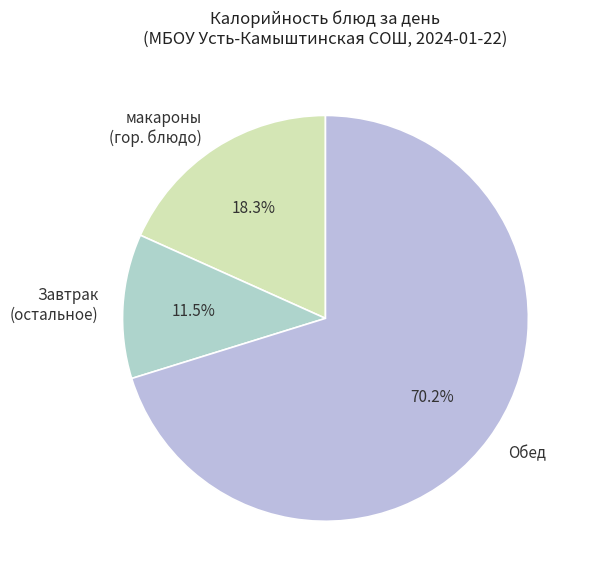

What is the majority slice?

Обед